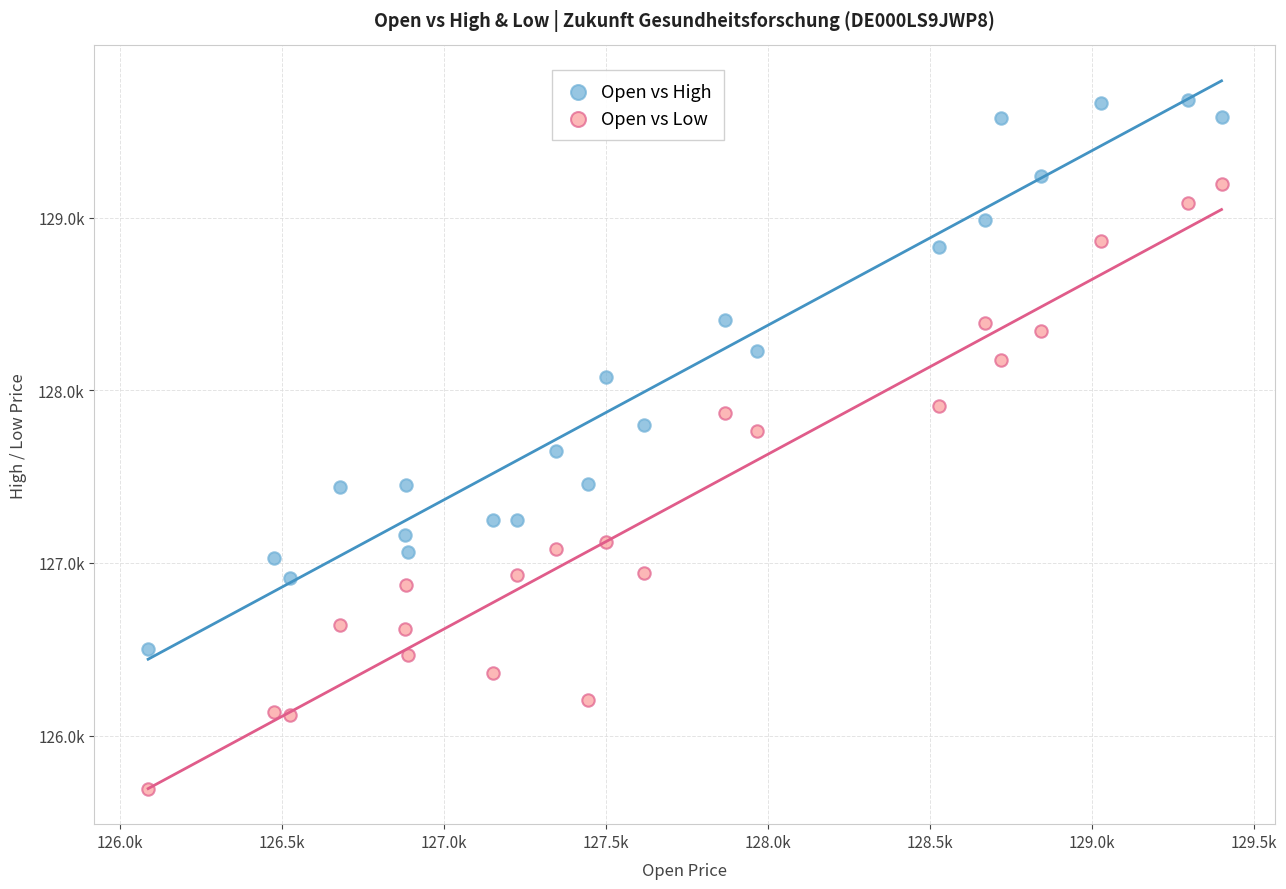

Which series reaches the minimum Y coordinate?

Open vs Low